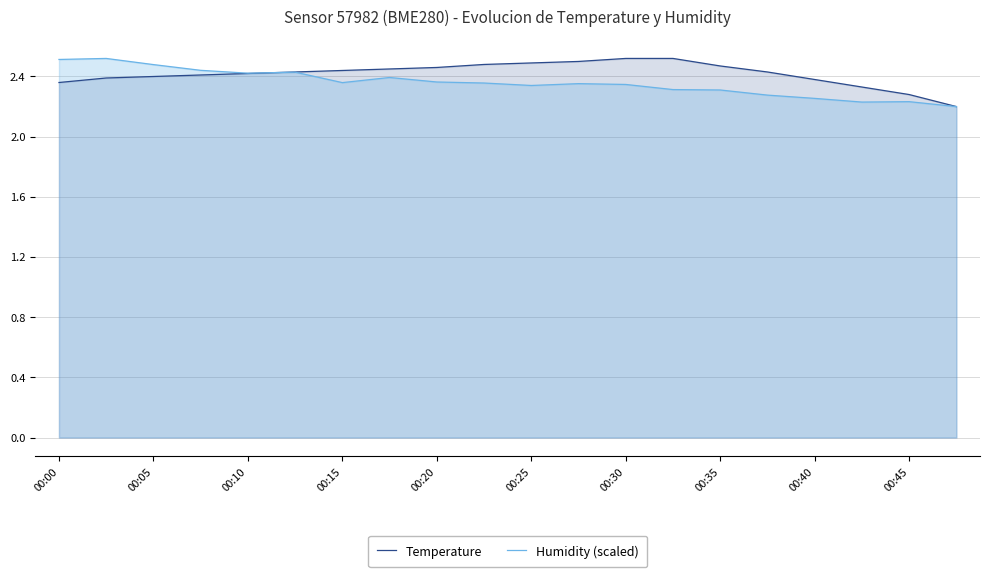

Reading left to right, transcribe all the data shown in this chart.

Temperature: 2.4	2.4	2.4	2.4	2.4	2.4	2.4	2.5	2.5	2.5	2.5	2.5	2.5	2.5	2.5	2.4	2.4	2.3	2.3	2.2
Humidity (scaled): 2.5	2.5	2.5	2.4	2.4	2.4	2.4	2.4	2.4	2.4	2.3	2.4	2.3	2.3	2.3	2.3	2.3	2.2	2.2	2.2